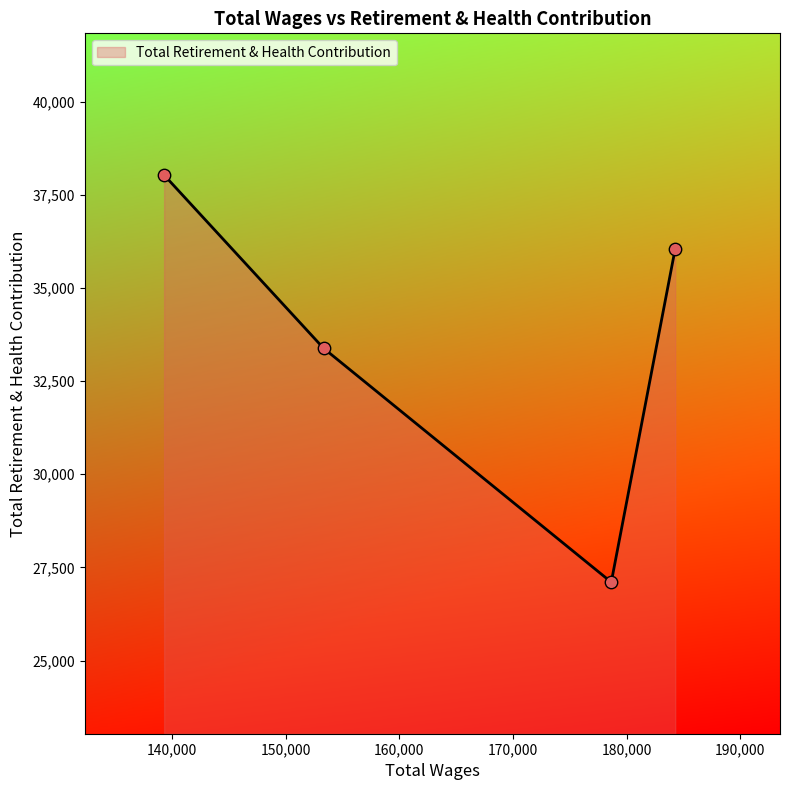

Between 178647.0 and 184271.0, which is larger?

184271.0